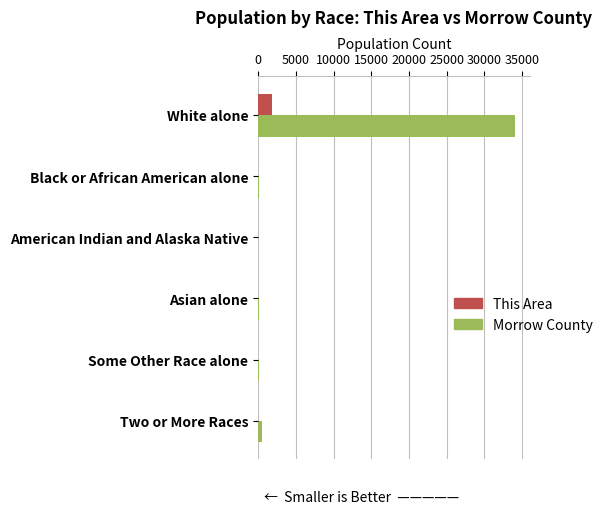

What is the greatest value displayed?

34025